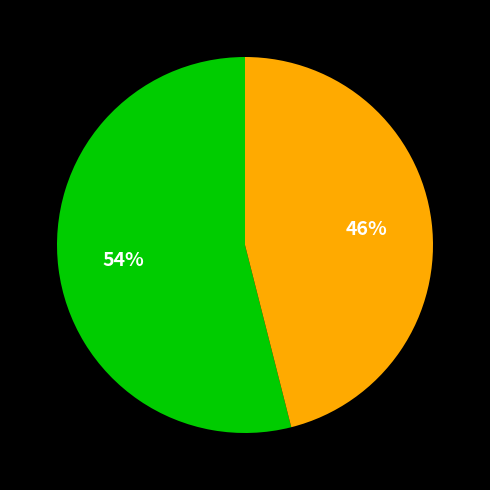

Does any single category account for the majority?

Yes